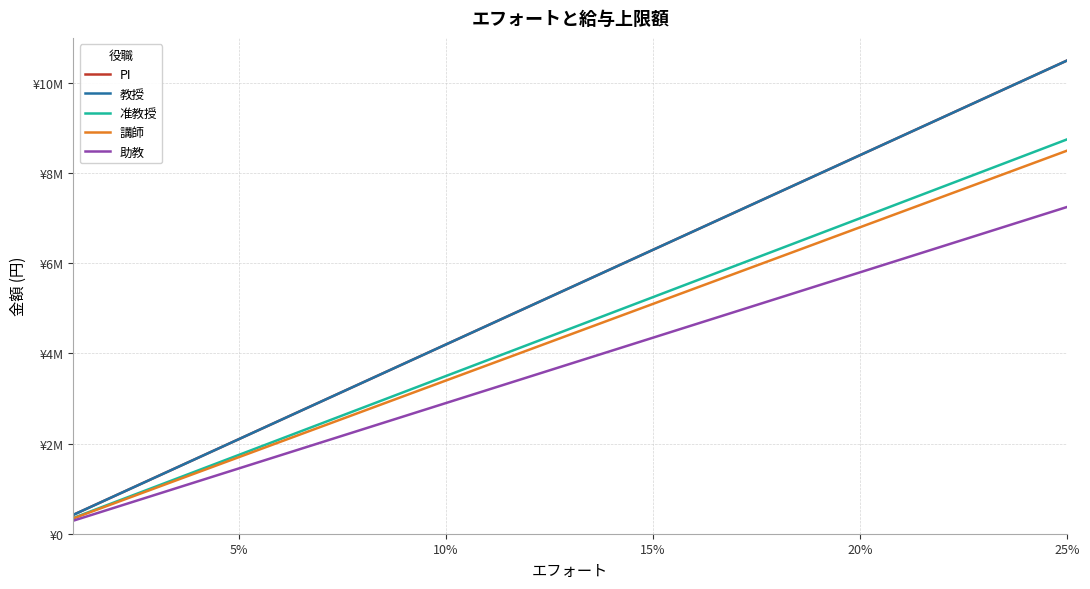

Is this an area chart (filled region under the line)?

No